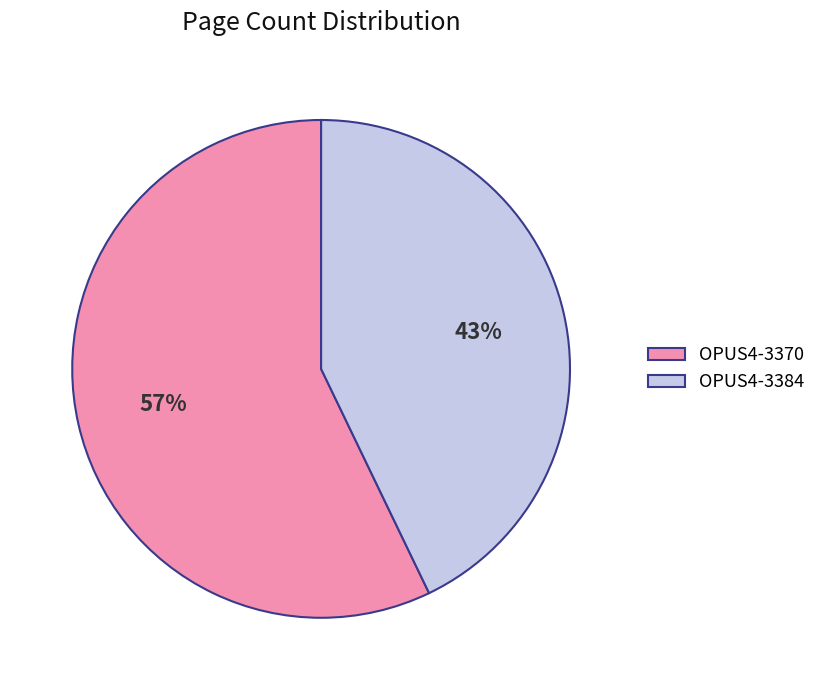

True or false: OPUS4-3384 accounts for 43% of the total.

True